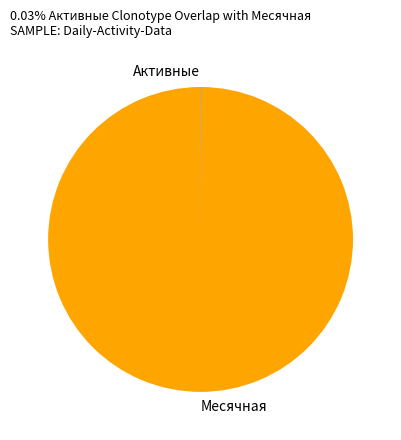

Is there any slice that represents more than half of the pie?

Yes